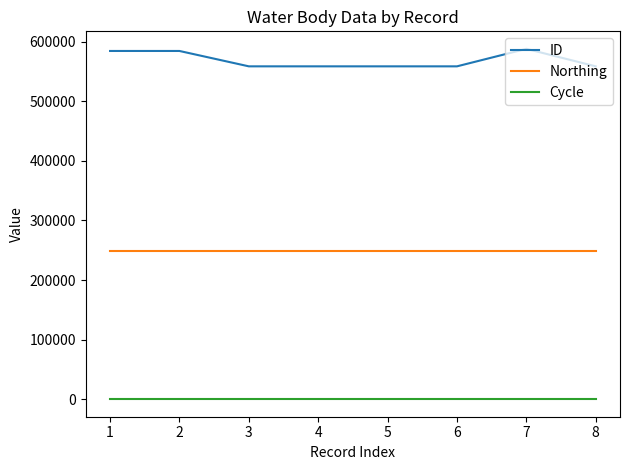

True or false: Northing and Cycle cross at least once.

False